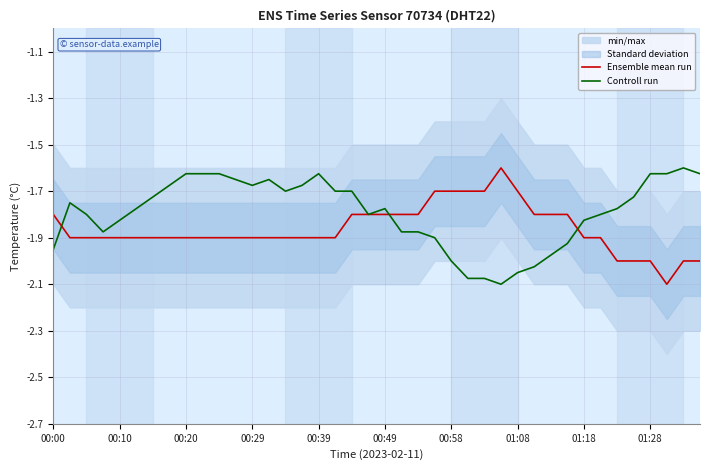

Is it true that Ensemble mean run equals -1.2 at 01:08?

False